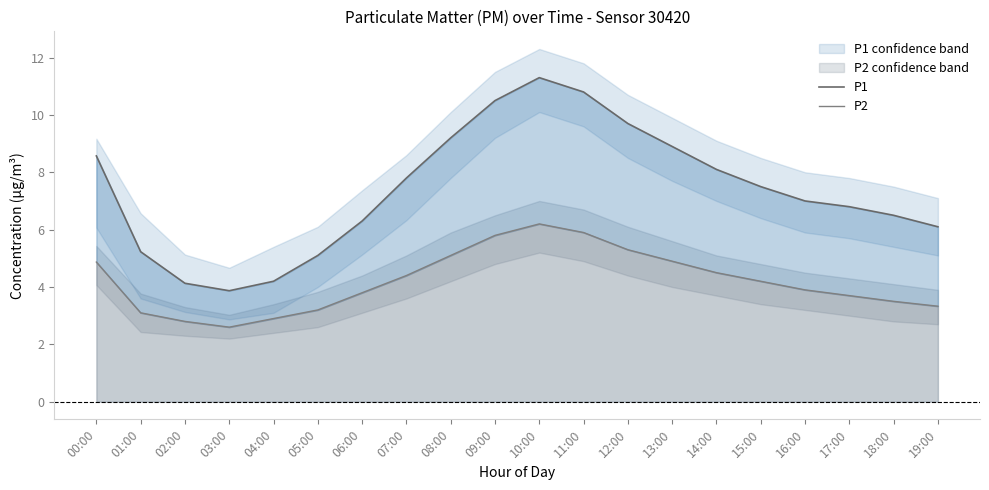

Is it true that P2 equals 1.6 at 16:00?

False